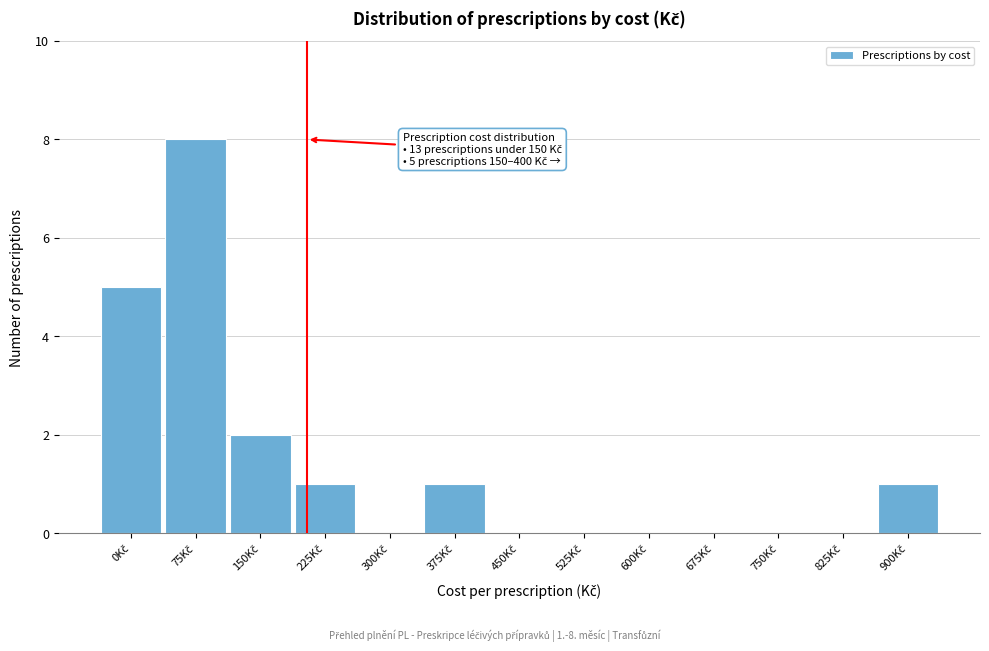

What is the greatest value displayed?

8